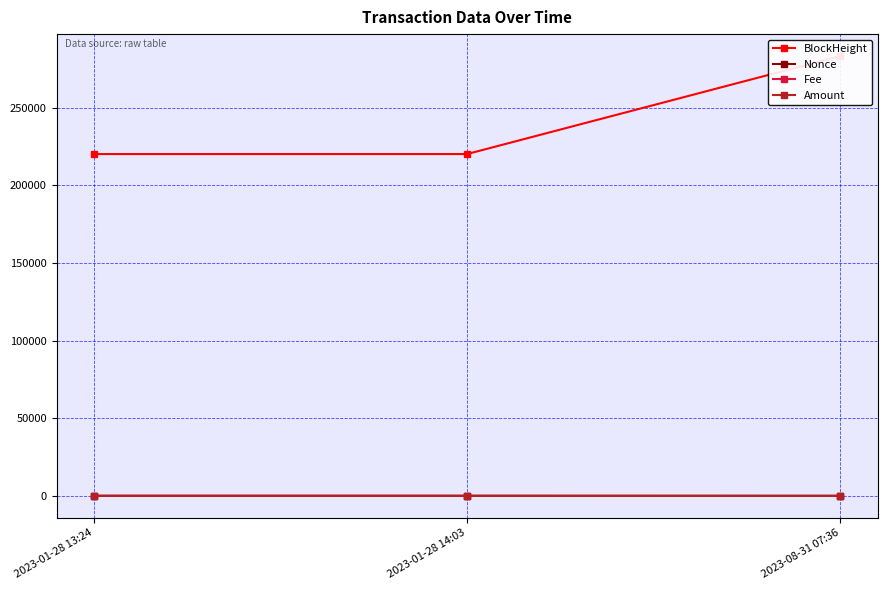

Rank the series by their maximum value, from lowest to highest.

Fee, Nonce, Amount, BlockHeight